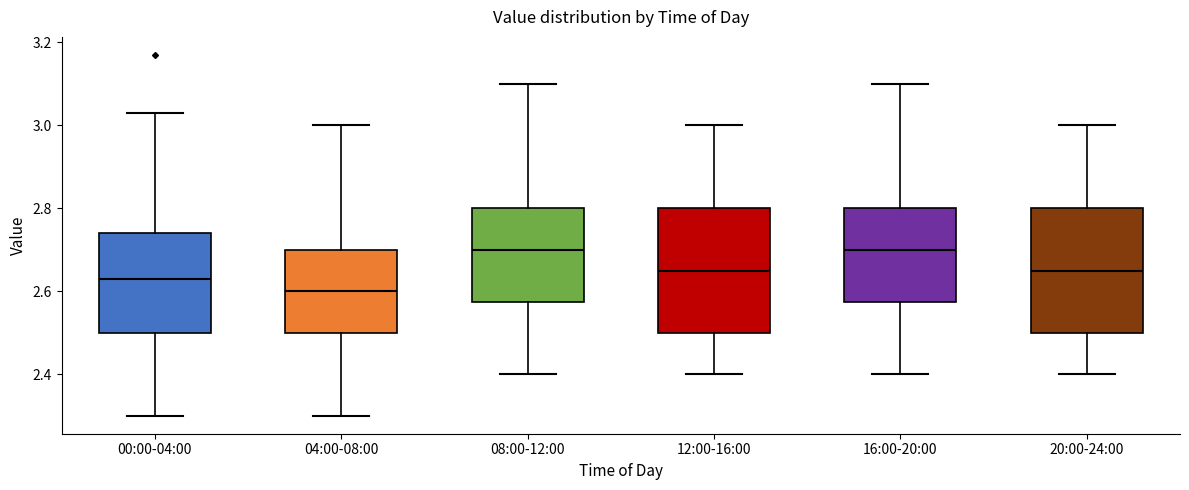

Where does the median line of the box for 12:00-16:00 sit on the y-axis? The values are not printed on the chart, so give them approximately, as read against the axis.

2.66